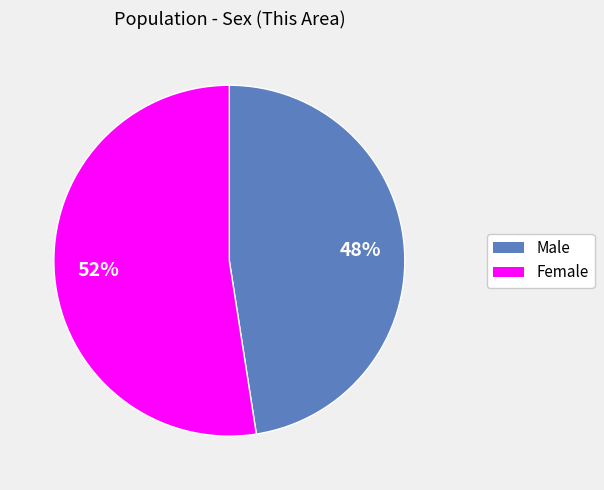

To the nearest percent, what percentage of the pie is Female?

52%